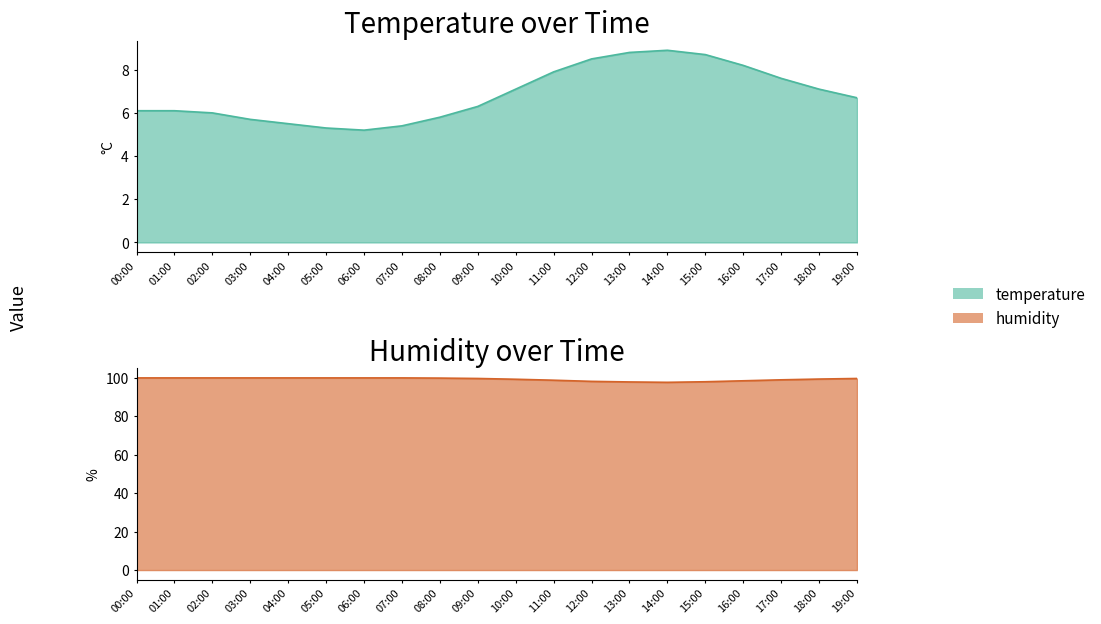

Rank the series by their maximum value, from highest to lowest.

humidity, temperature